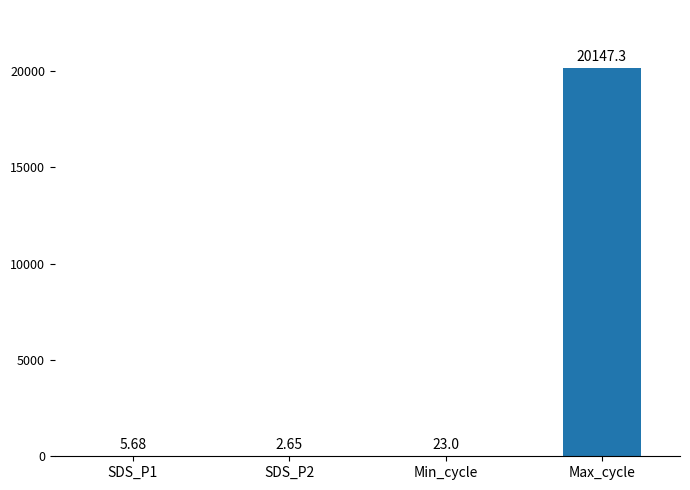

At which category does the chart reach its peak across all series?

Max_cycle